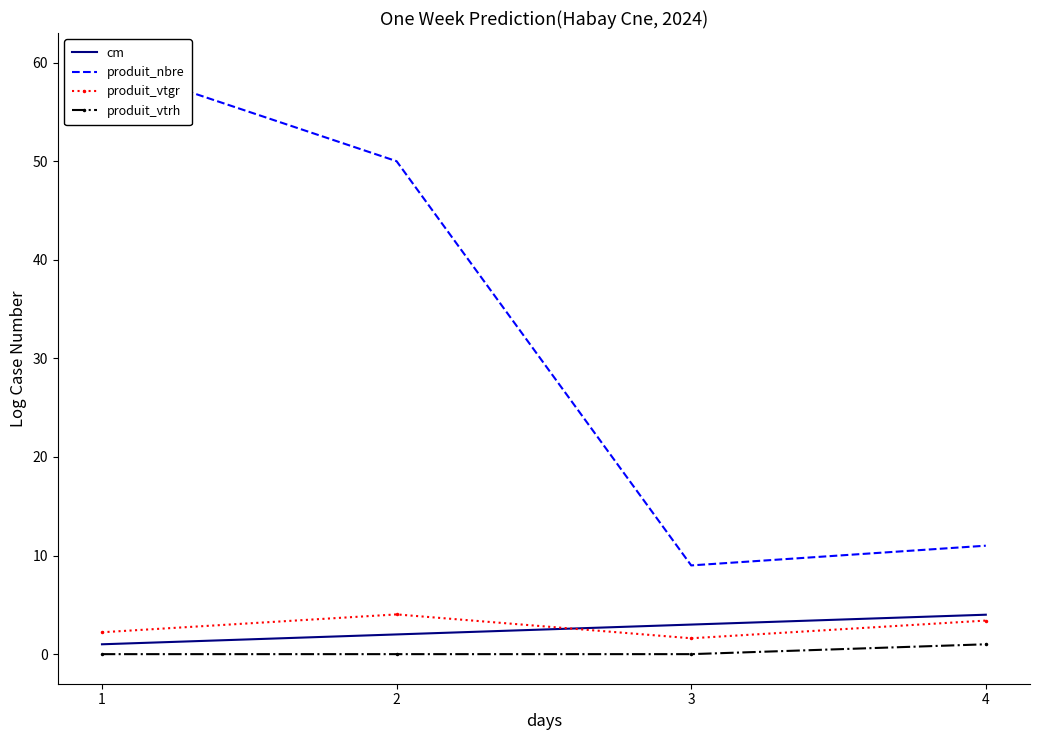

True or false: cm and produit_vtrh cross at least once.

False